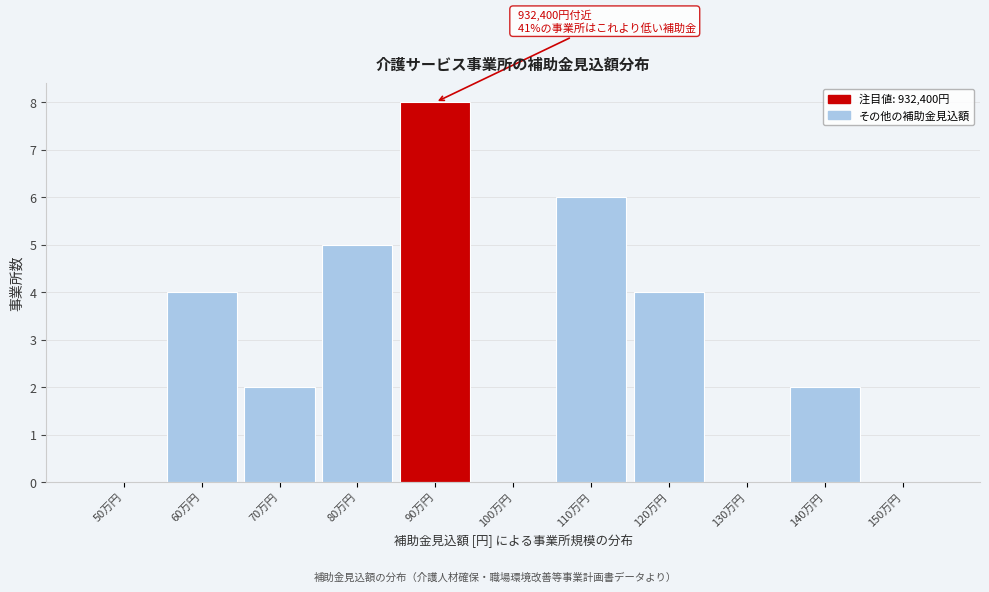

Reading left to right, list all the values displayed in this chart.

50万円=0	60万円=4	70万円=2	80万円=5	90万円=8	100万円=0	110万円=6	120万円=4	130万円=0	140万円=2	150万円=0